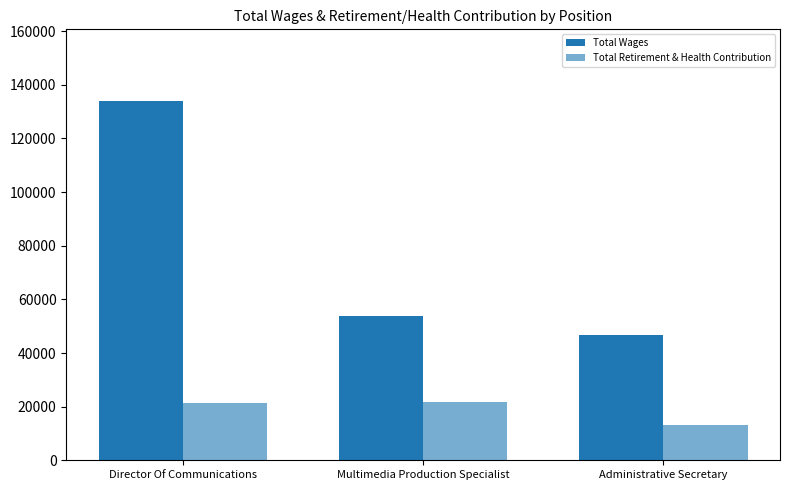

What is the difference between the maximum and minimum values in the Total Retirement & Health Contribution series?

8564